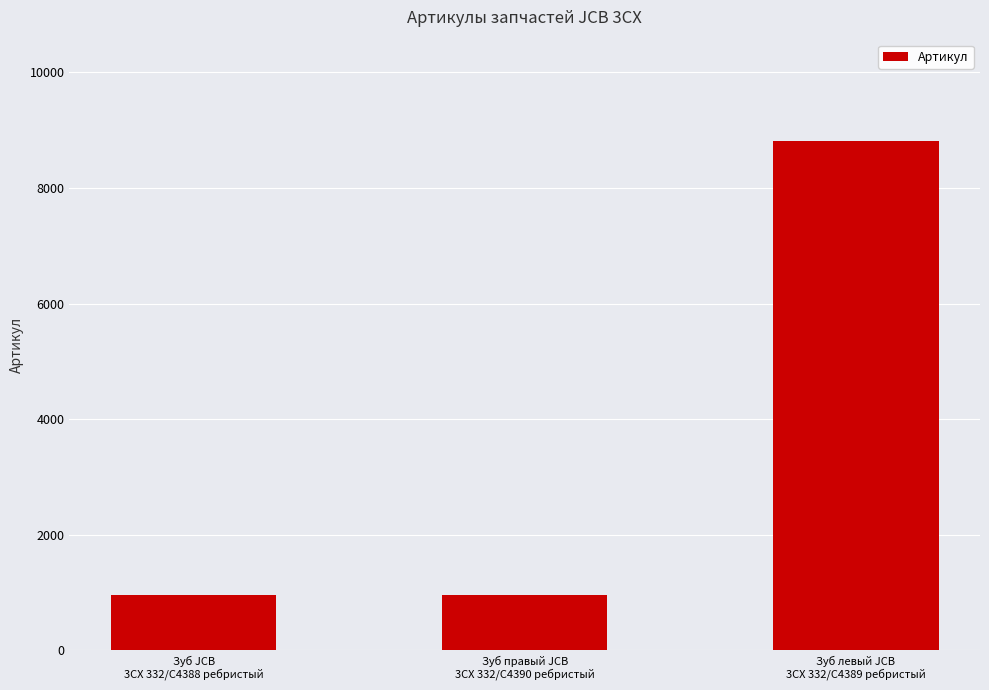

The value at Зуб левый JCB
3CX 332/C4389 ребристый is 8806. True or false?

True